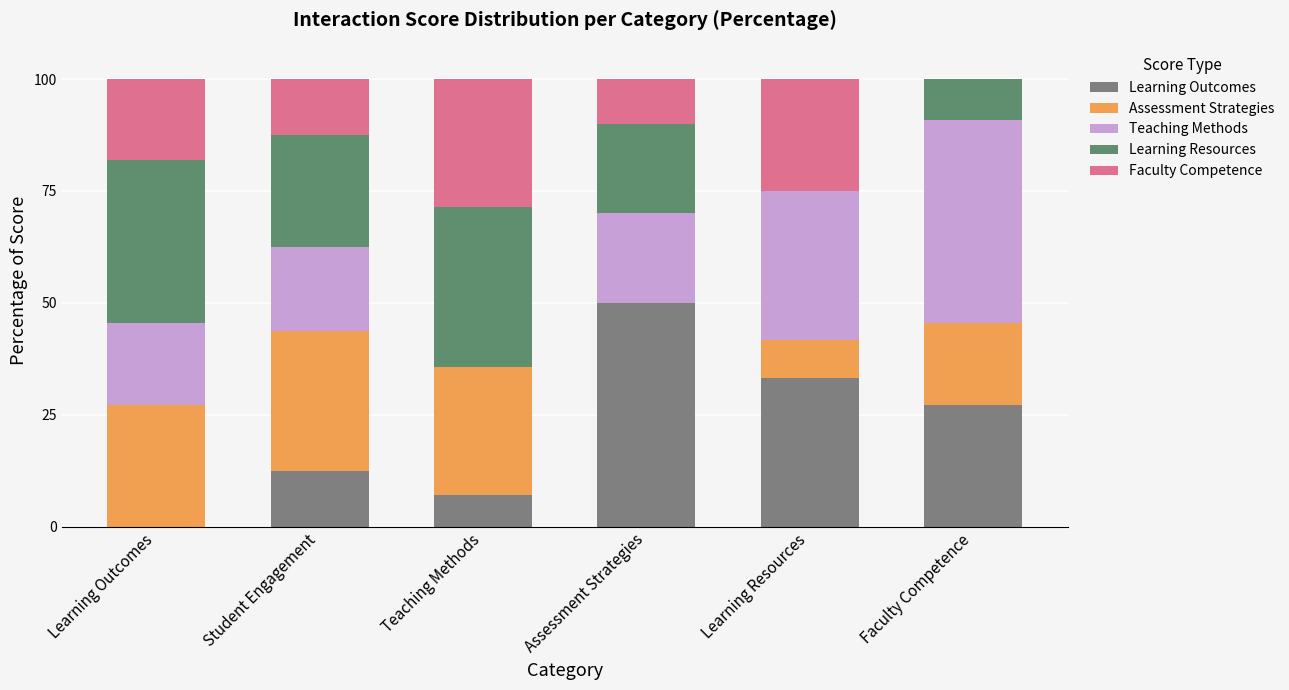

What is the total value across all series at Faculty Competence?

100.0